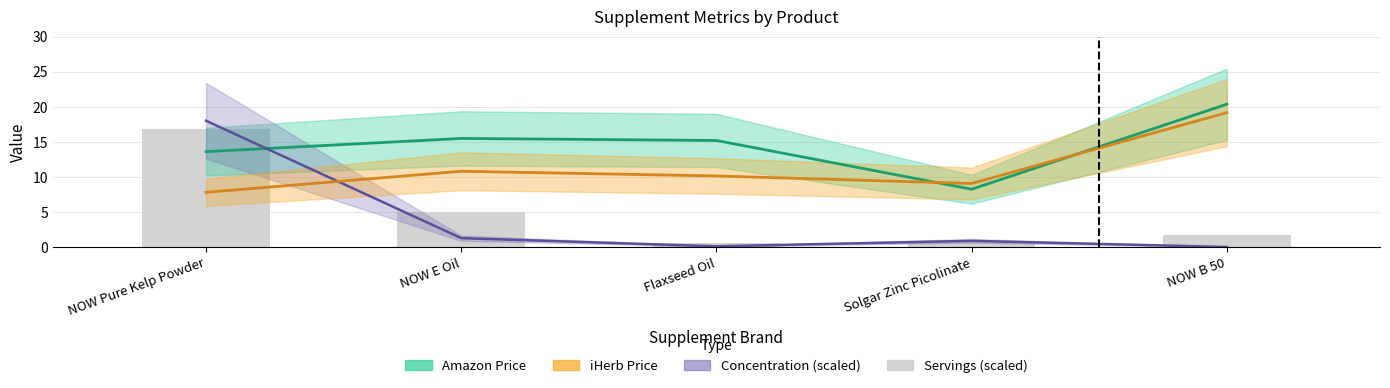

What is the sum of the Amazon Price values at Solgar Zinc Picolinate and Flaxseed Oil?

23.4